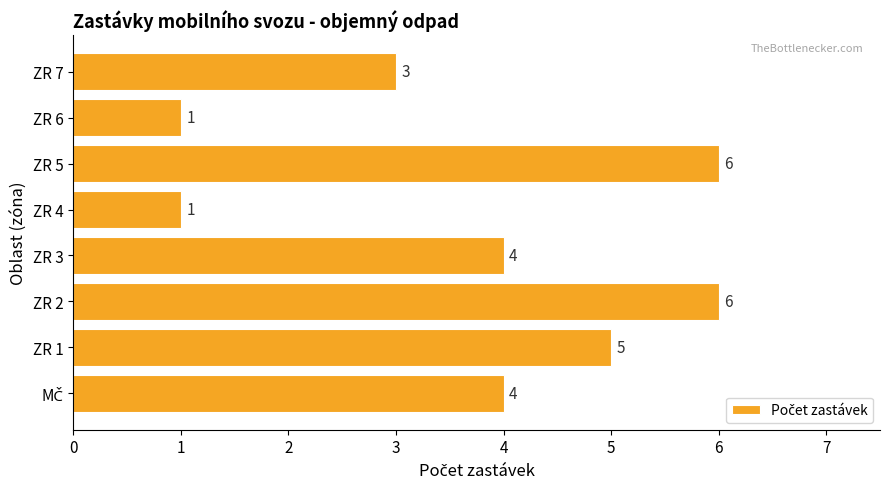

What is the approximate value at ZR 5?

6